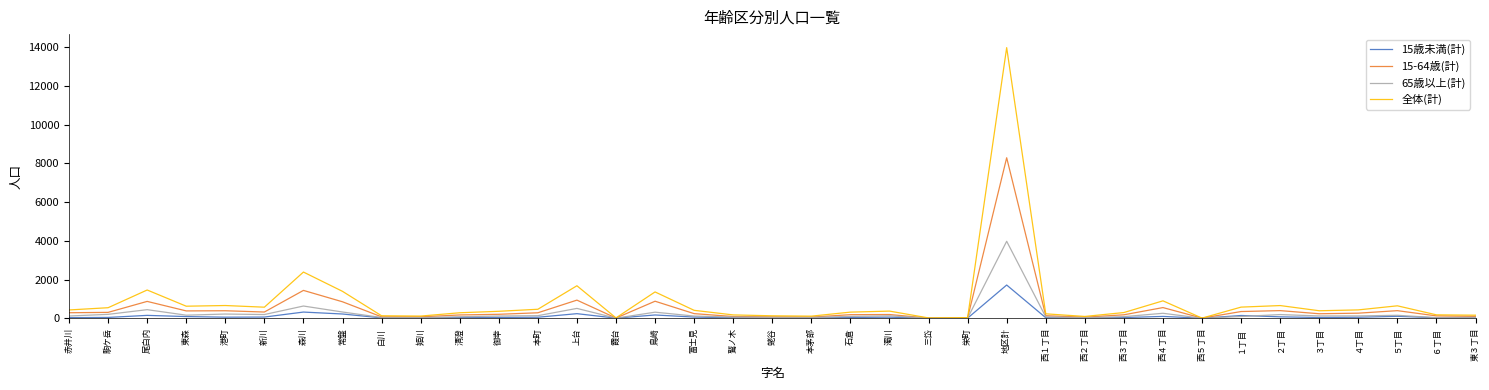

Between 駒ケ岳 and 上台, which series saw the biggest shift?

全体(計)